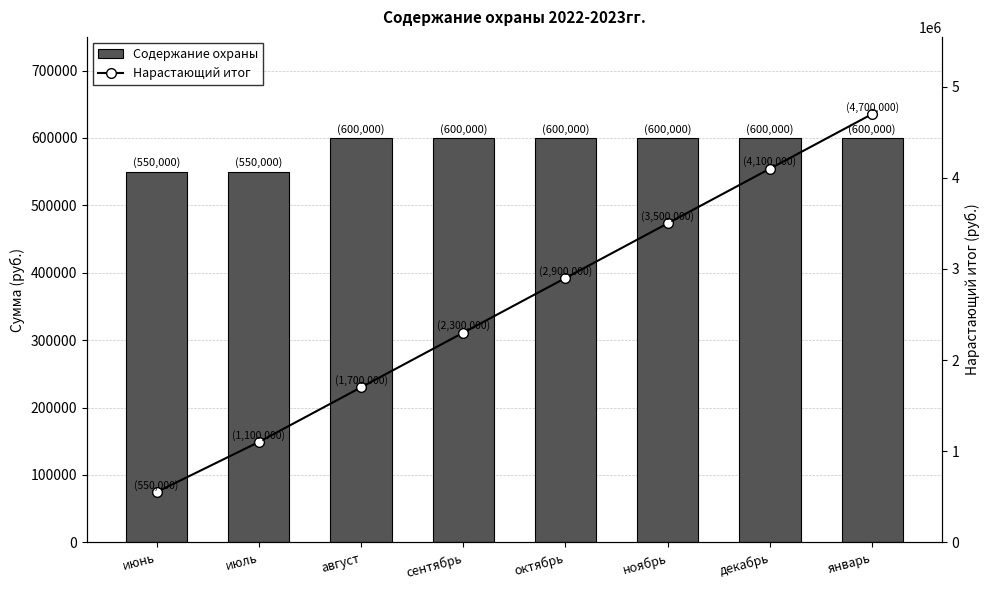

At which label does Нарастающий итог first exceed 2900000?

ноябрь